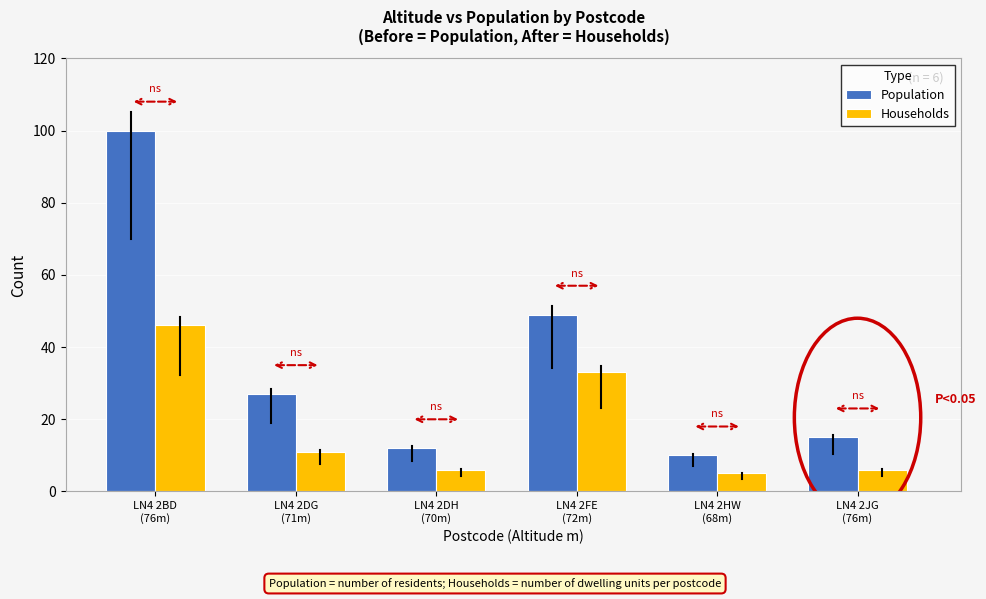

What is the difference between the Households values at LN4 2BD
(76m) and LN4 2JG
(76m)?

40